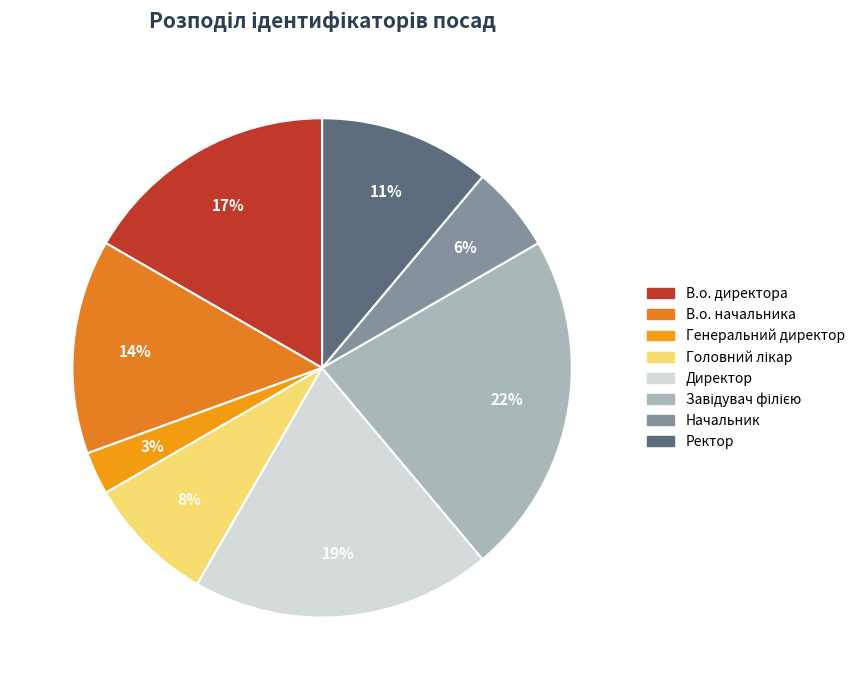

How many slices are in this pie chart?

8